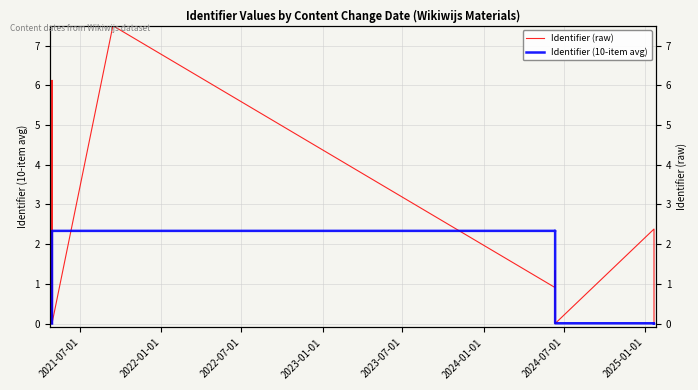

How many data points in Identifier (raw) are less than 1?

7